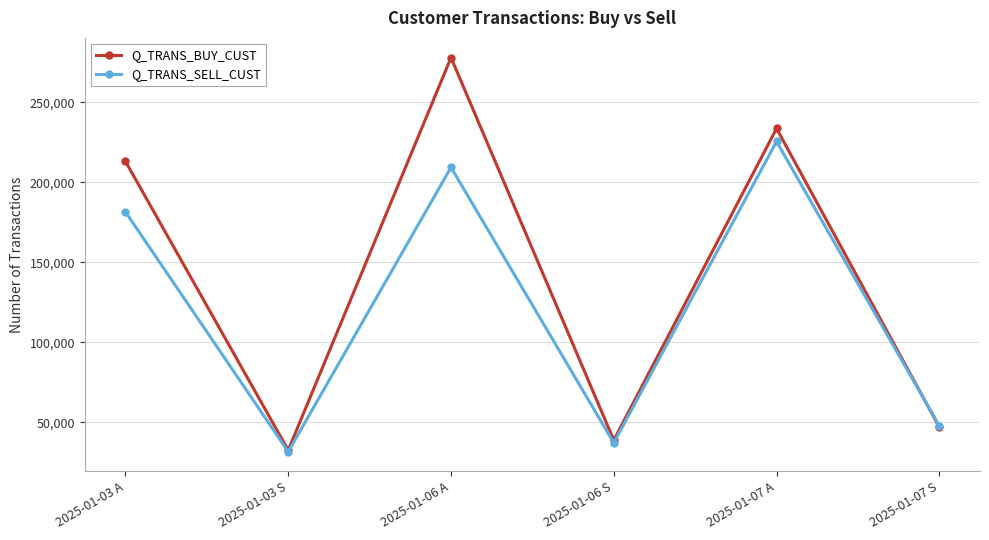

Is this an area chart (filled region under the line)?

No